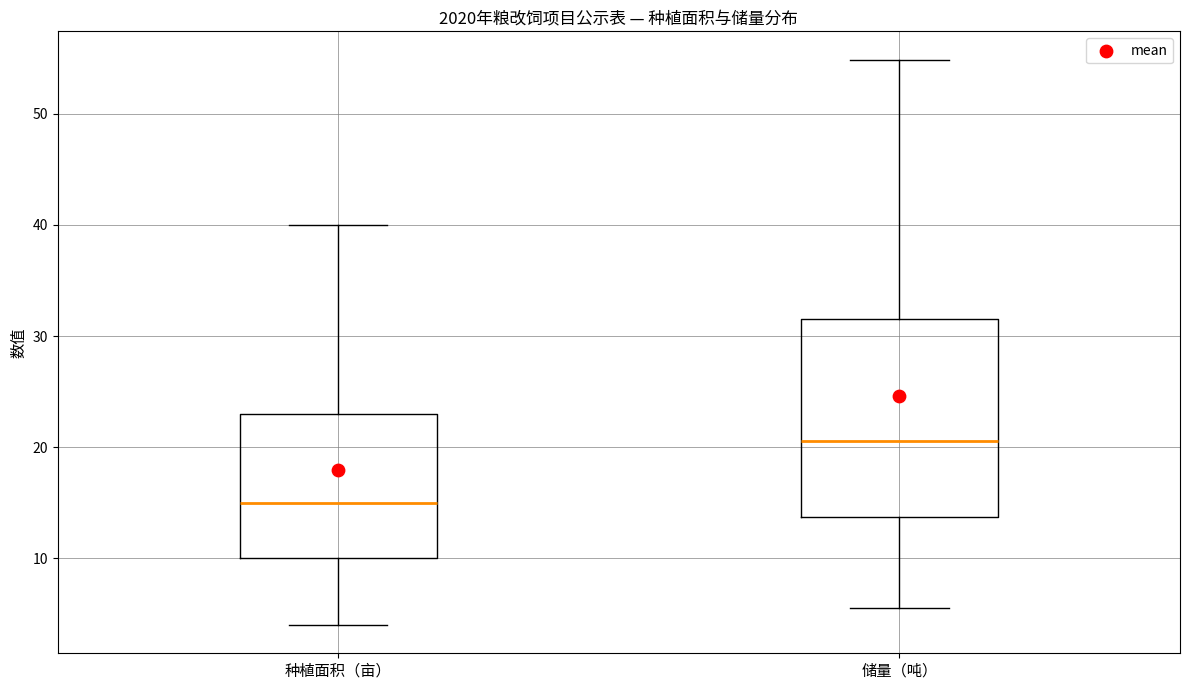

Comparing the boxes themselves (not the whiskers), which one is the tallest?

储量（吨）